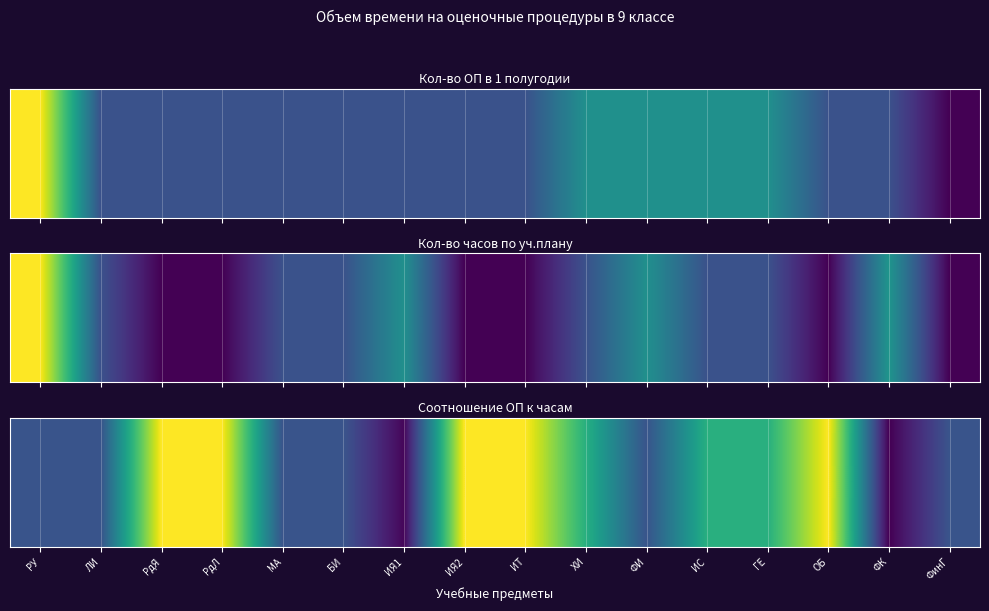

What is the difference between the maximum and minimum values?

1.0